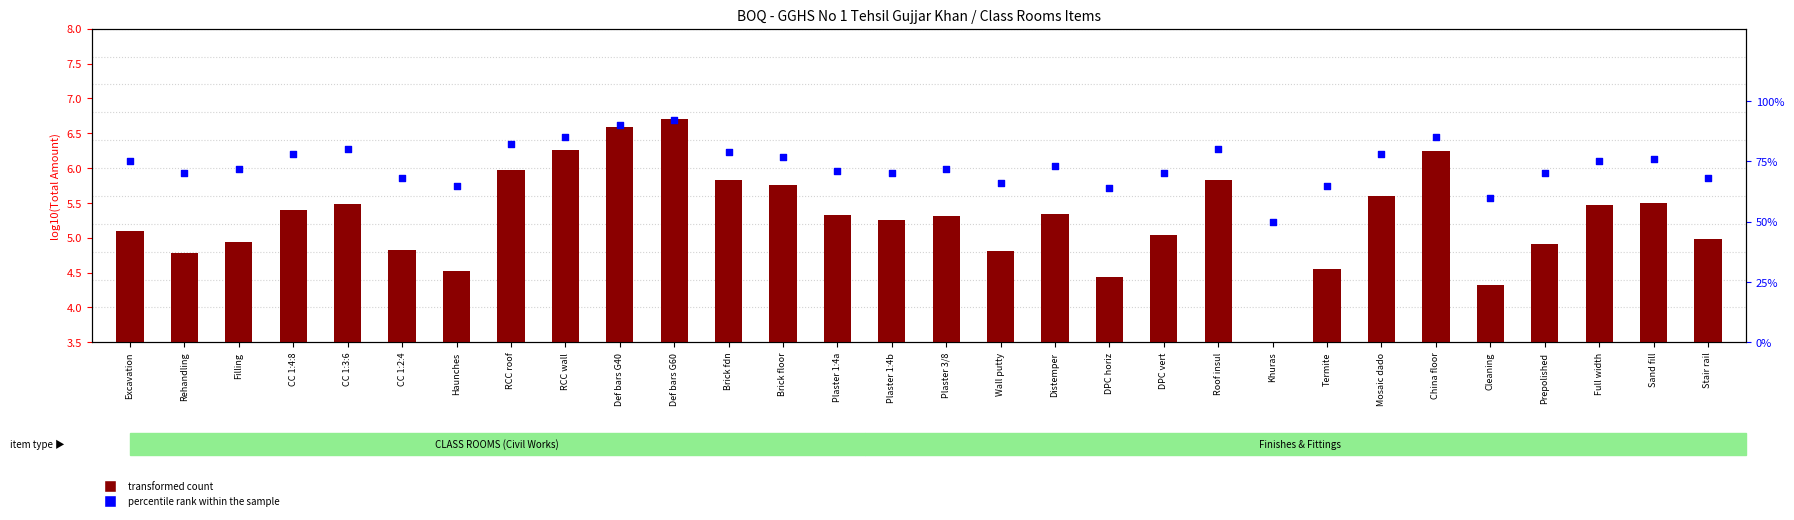

Which series reaches the maximum Y coordinate?

percentile rank within the sample